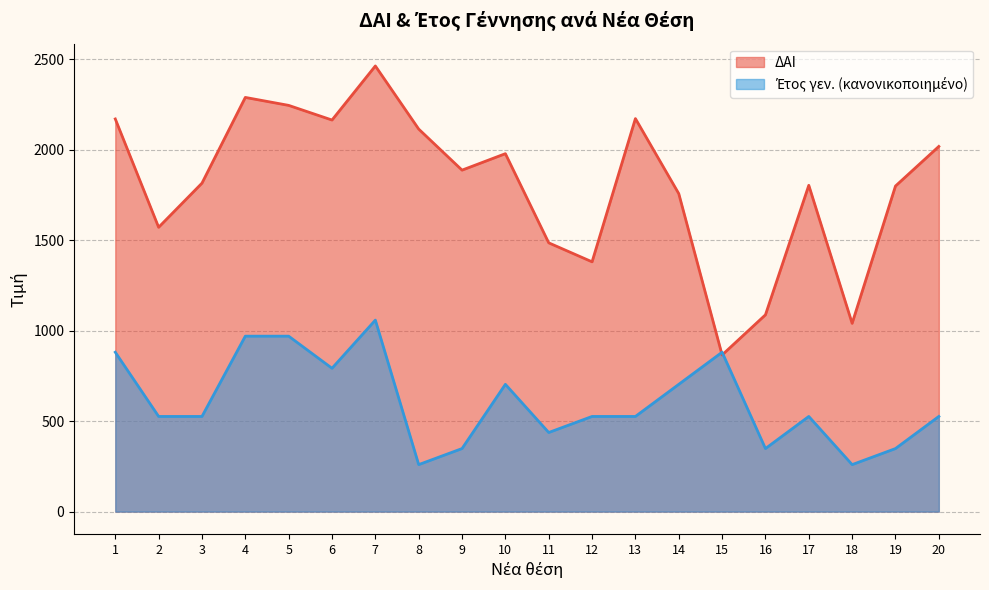

In ΔΑΙ, how many points are lower than both neighbors (excluding endpoints)?

6